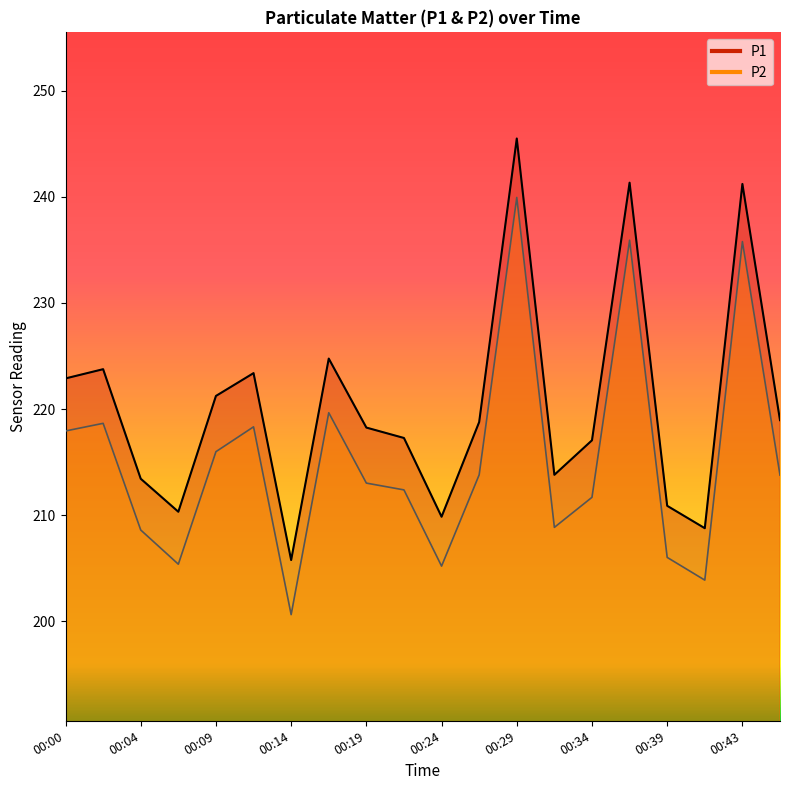

The P2 series shows 324.3 at 00:36. True or false?

False